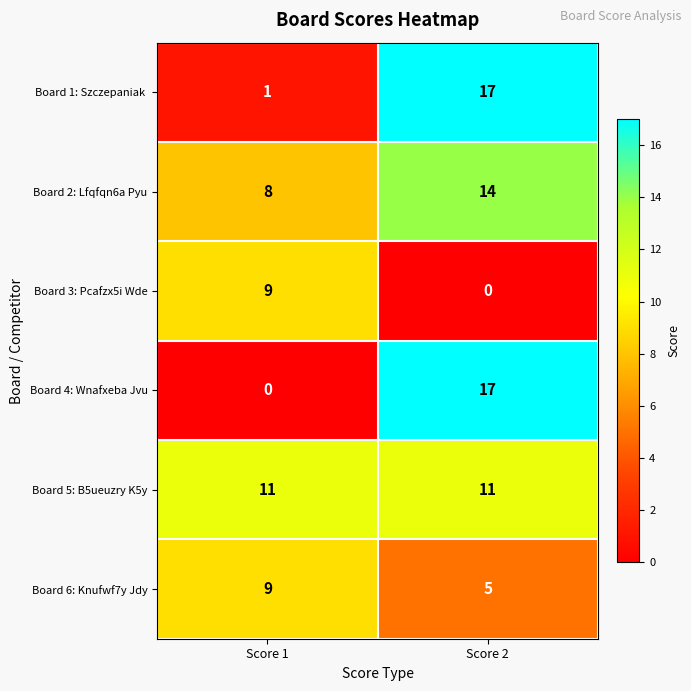

What is the difference between the highest and lowest values at Score 2?

17